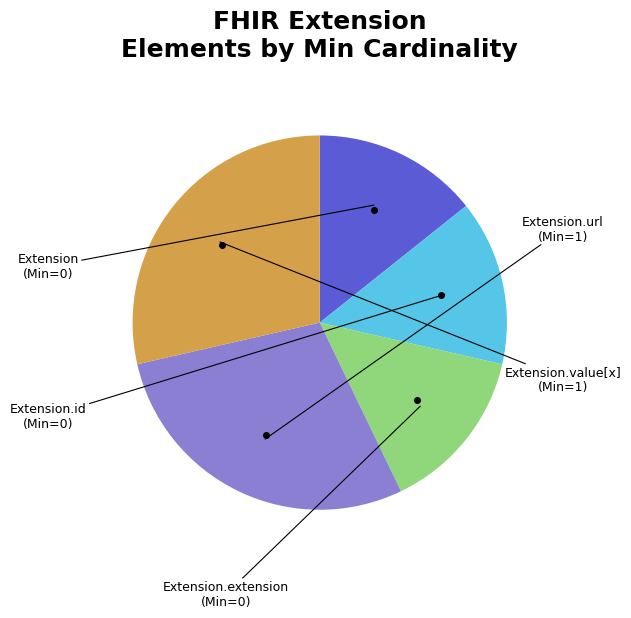

Is there any slice that represents more than half of the pie?

No